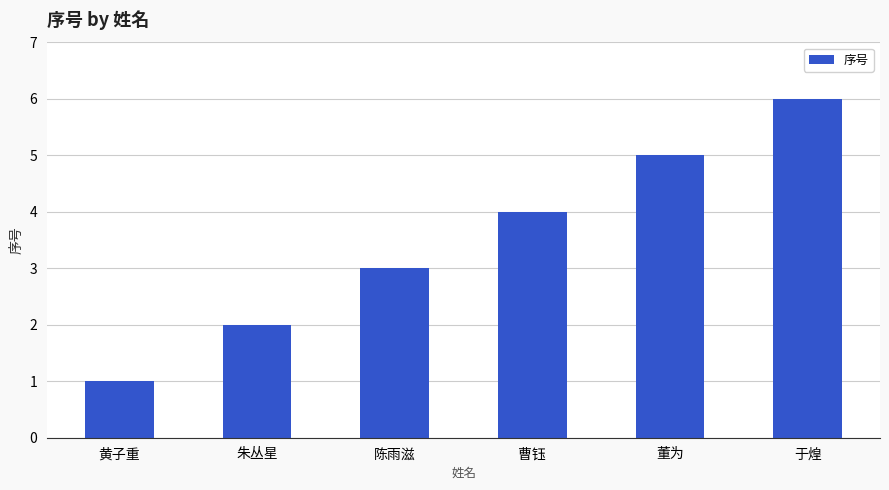

What is the difference between the maximum and second lowest values?

4